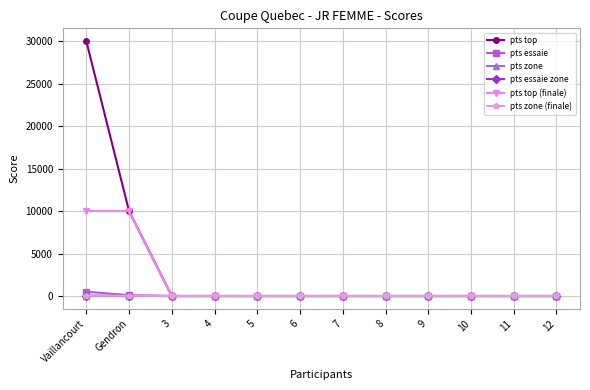

The value of pts zone (finale) at 10 is 0. True or false?

True